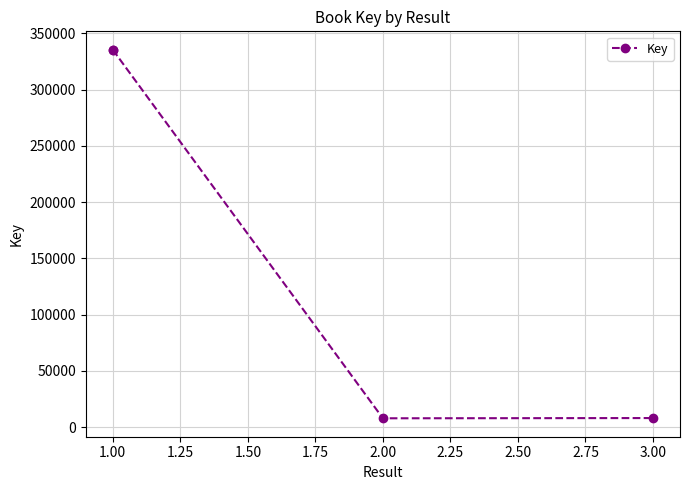

What is the greatest value displayed?

335328